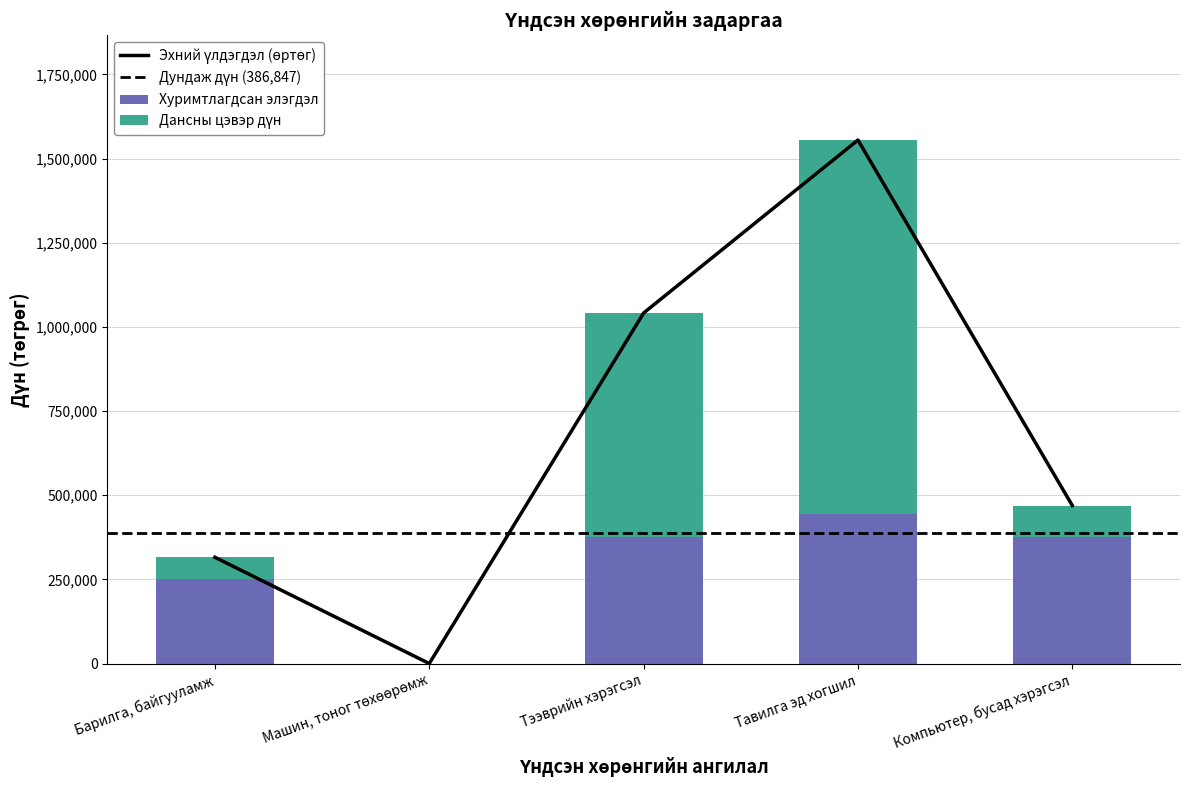

What is the sum of all Эхний үлдэгдэл (өртөг) values?

3381170